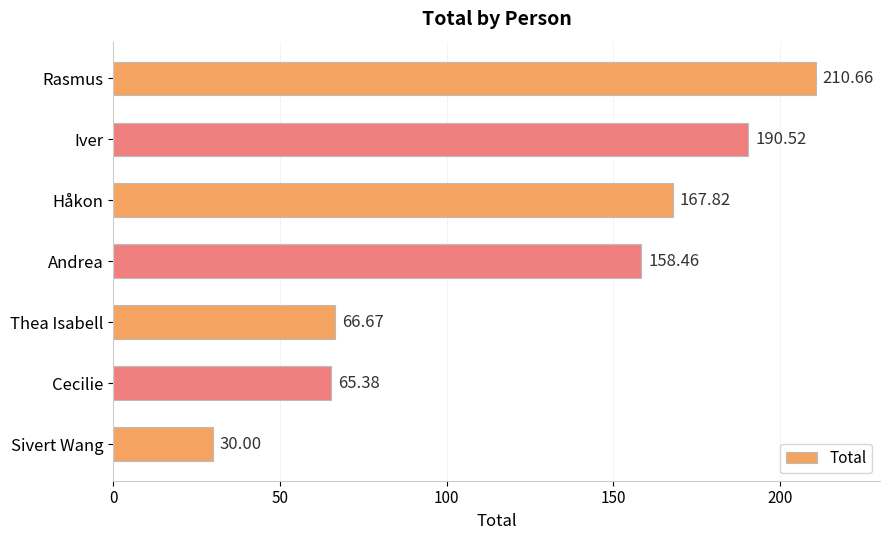

List the labels in order of value, smallest first.

Sivert Wang, Cecilie, Thea Isabell, Andrea, Håkon, Iver, Rasmus